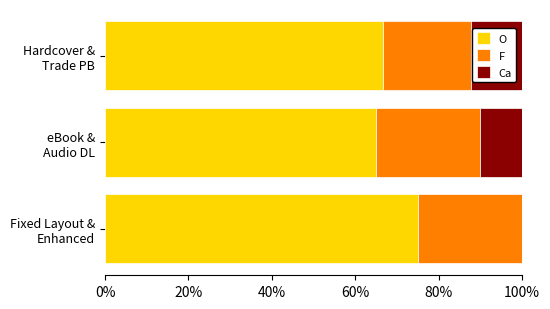

What is the highest value of the O series?

75.0